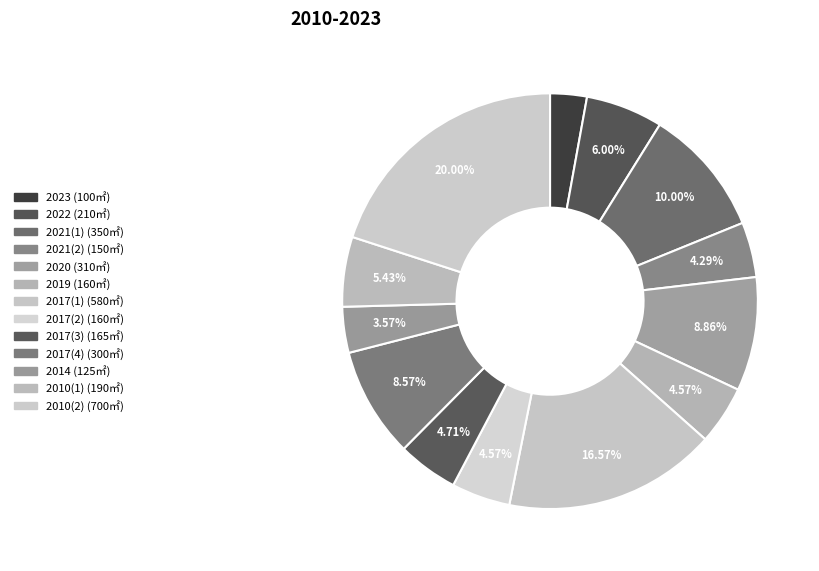

Count the number of slices in the pie.

13